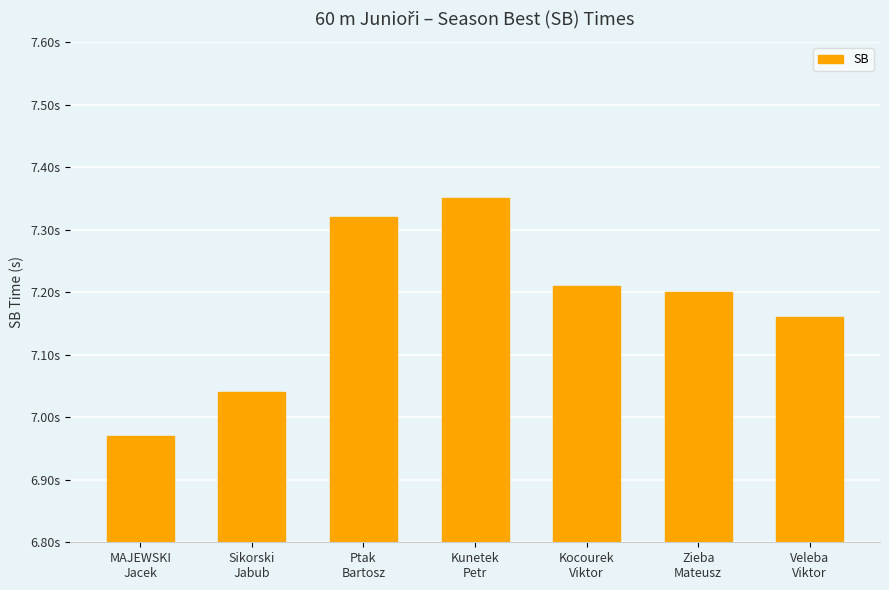

What is the value of the 6th bar from the left?

7.2